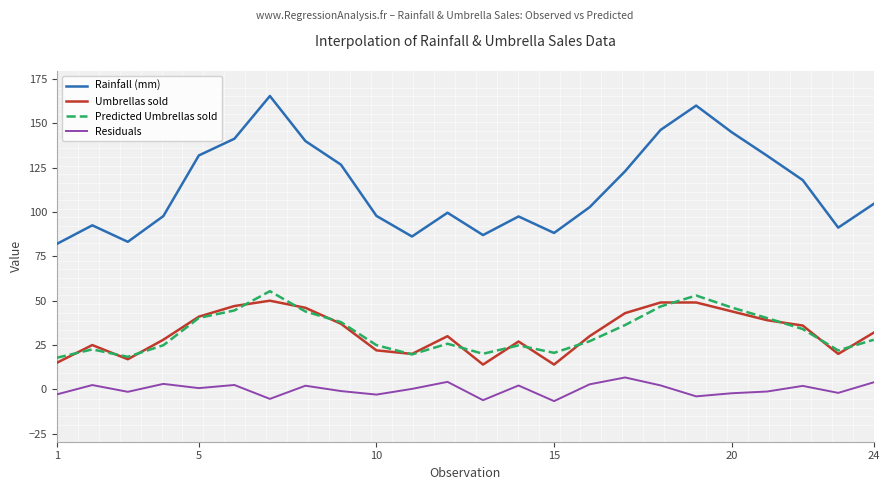

How many categories are shown in the chart?

24